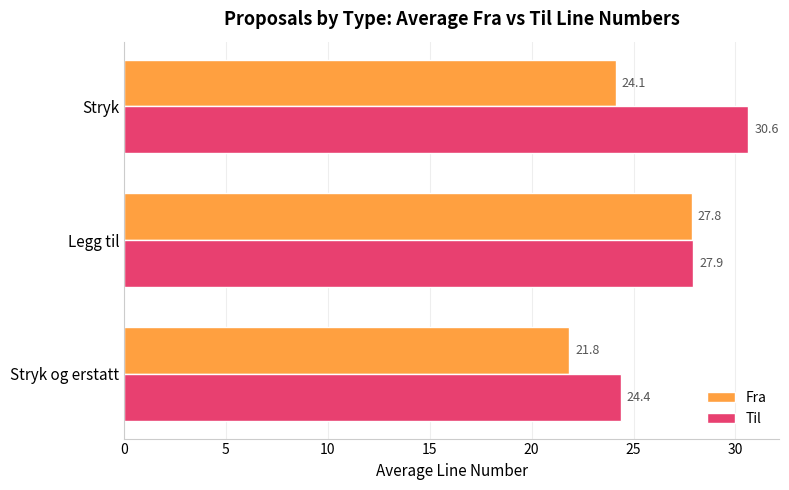

List the series in order of their overall mean, highest first.

Til, Fra